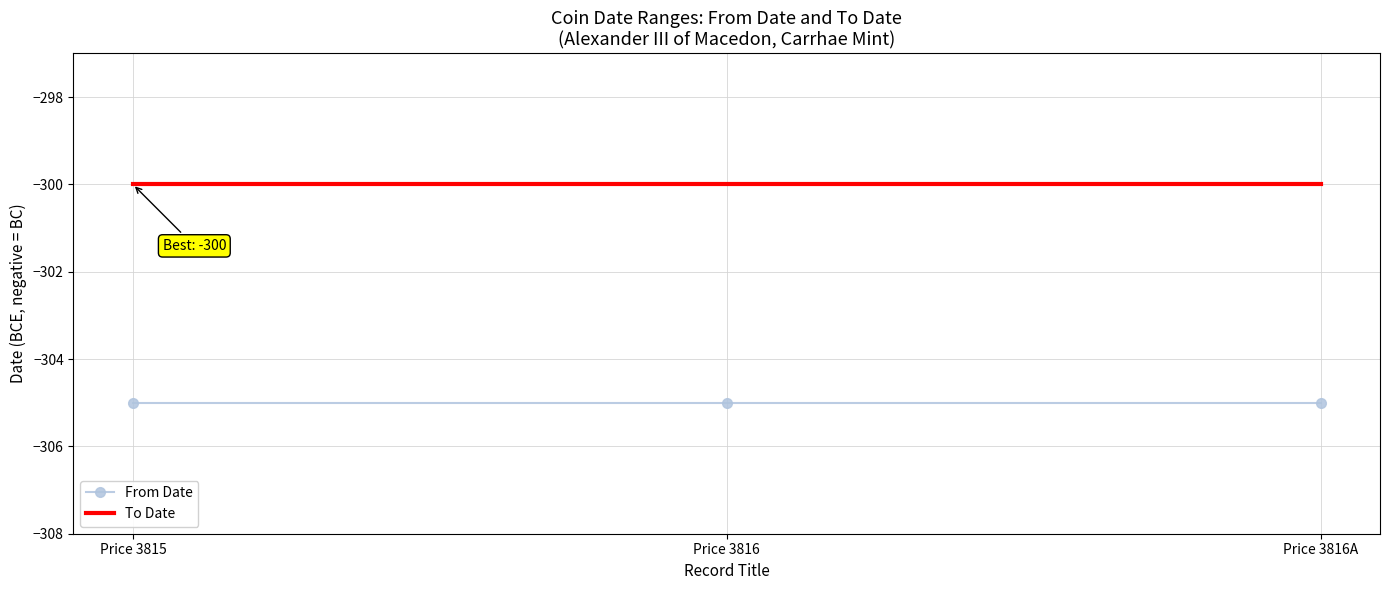

What is the difference between the highest and lowest values at Price 3816?

5